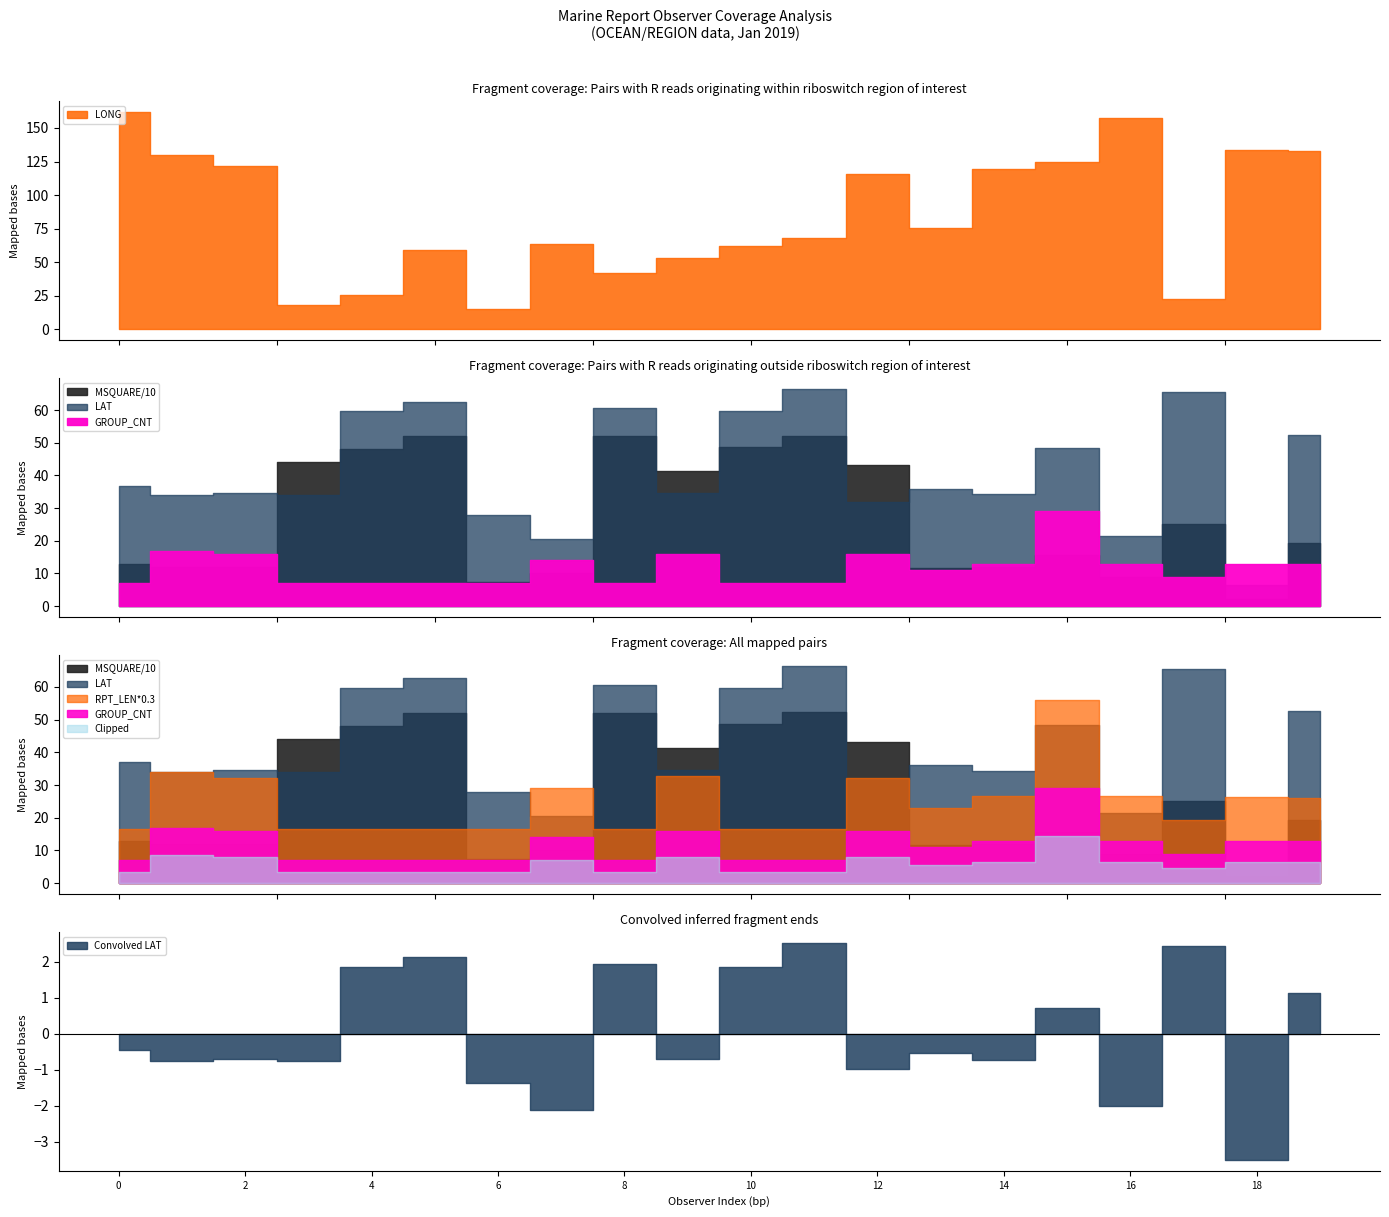

What is the value of the RPT_LEN point at the 16th from the left?

187.0